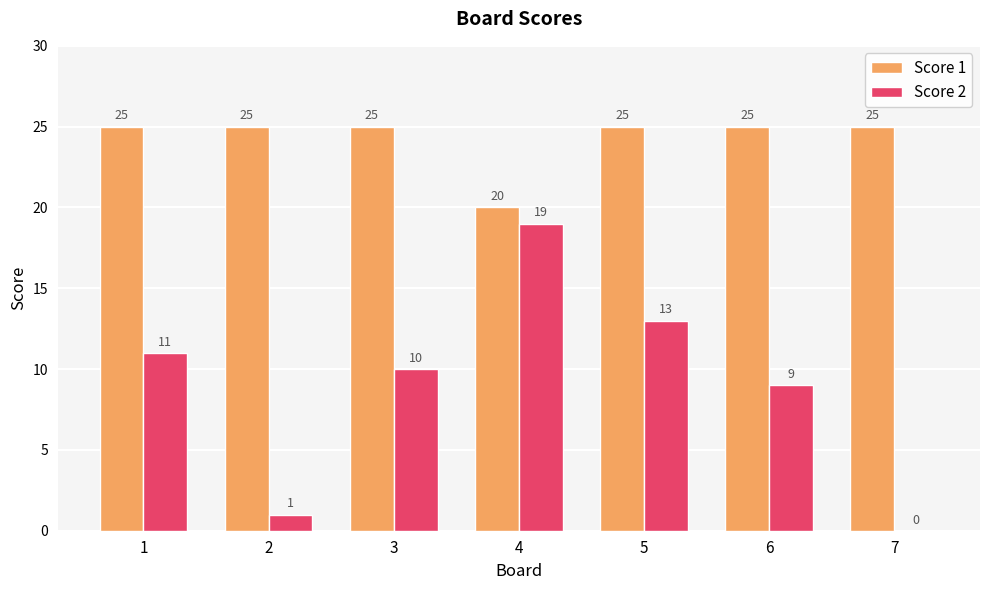

Is the value of Score 1 at 5 greater than the value of Score 2 at 5?

Yes